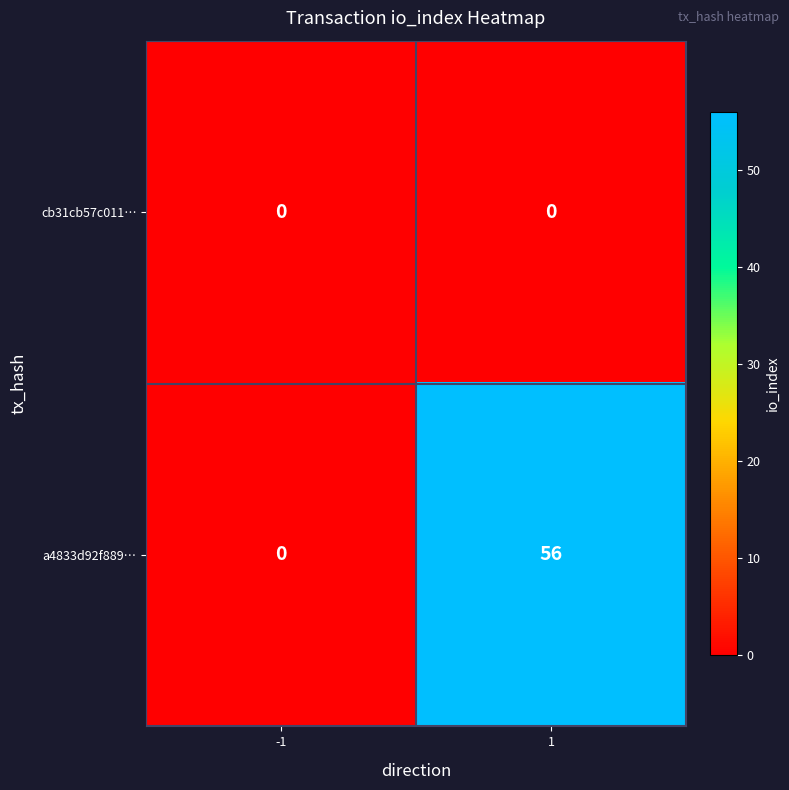

What is the difference between the highest and lowest values at 1?

56